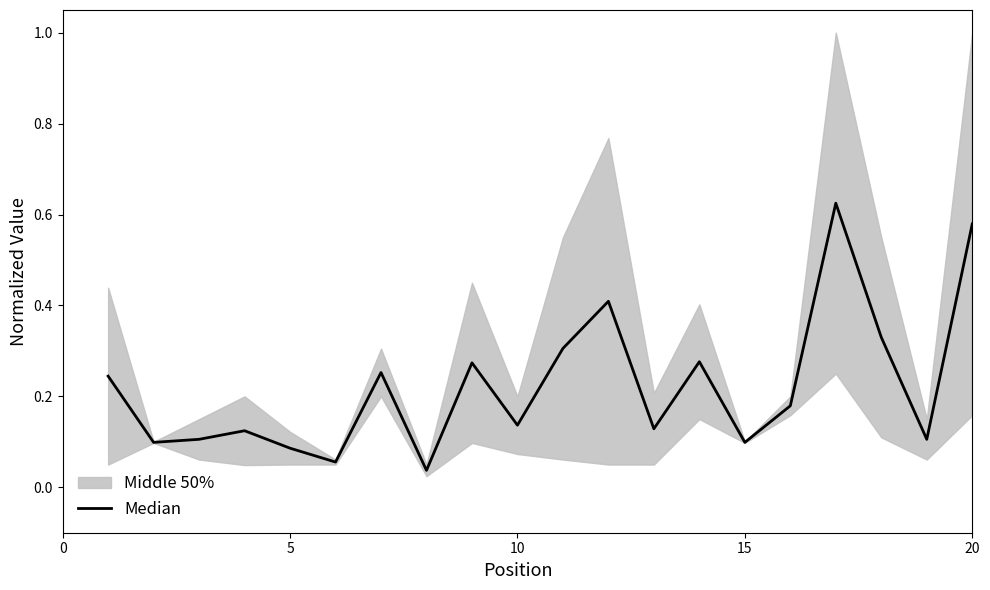

True or false: there are more than 1 points higher than both neighbors.

True